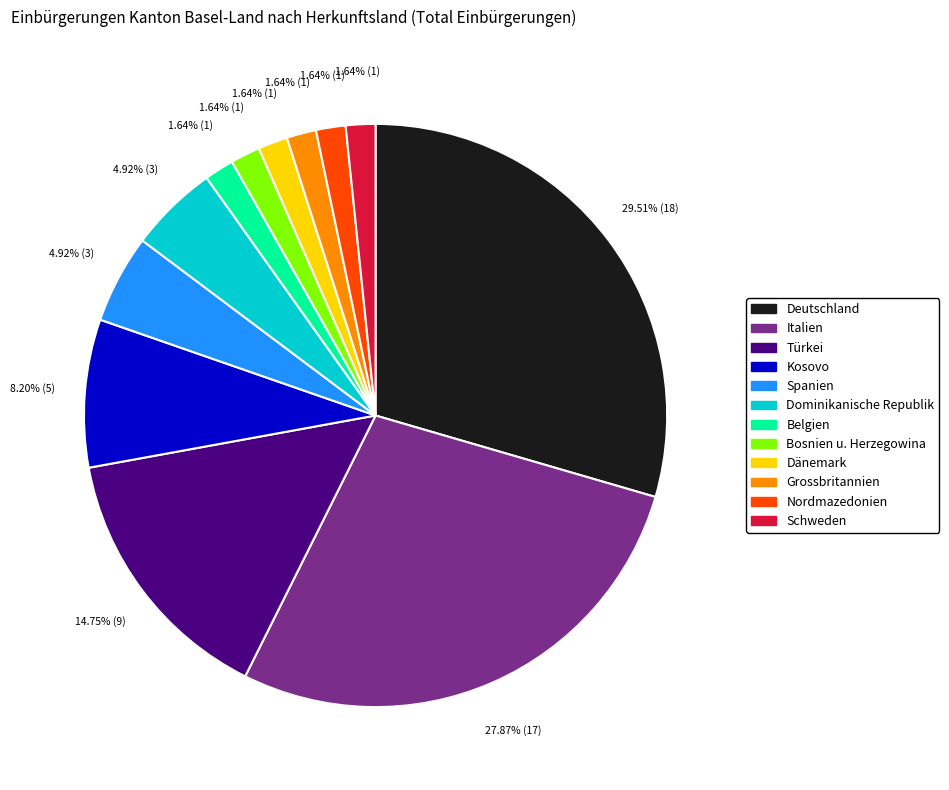

Which slice is the largest?

Deutschland